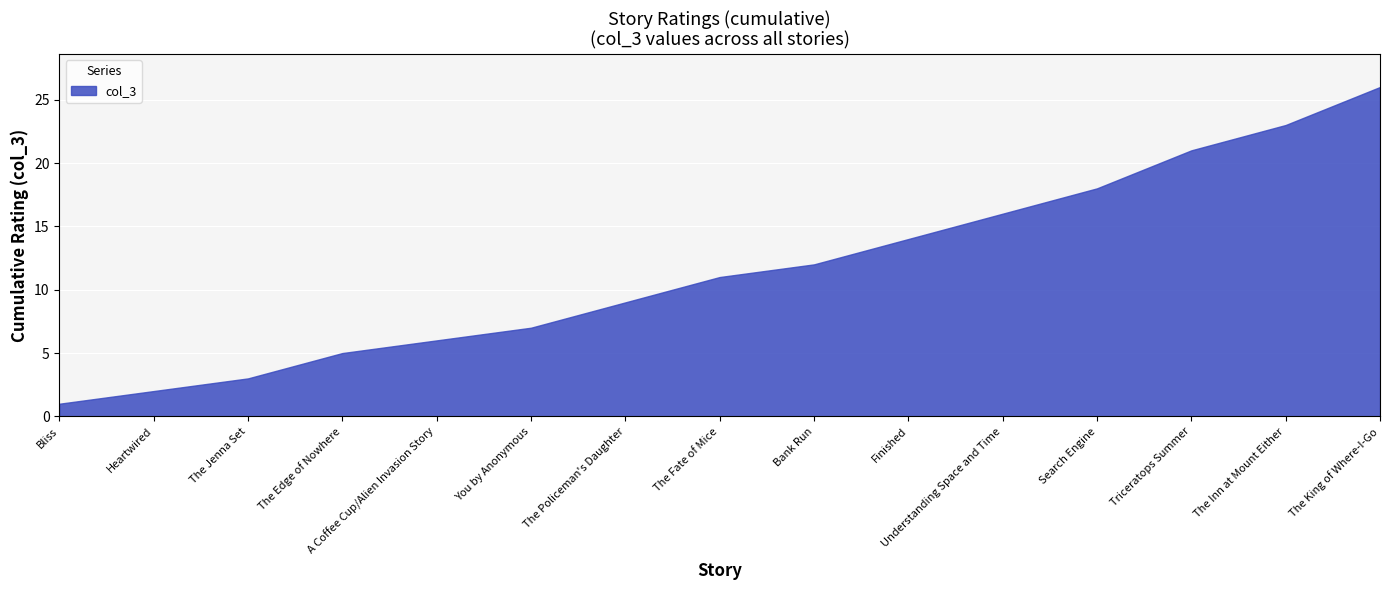

What is the label of the 12th point from the right?

The Edge of Nowhere